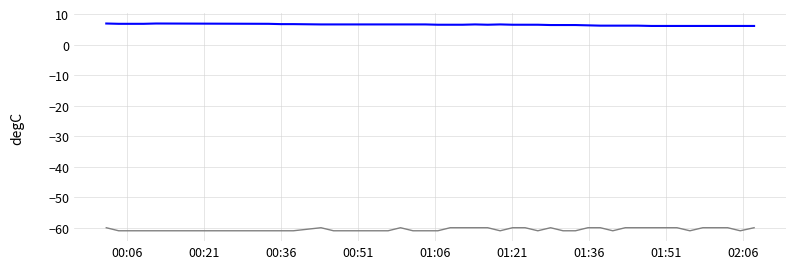

What is the smallest value displayed?

-61.0